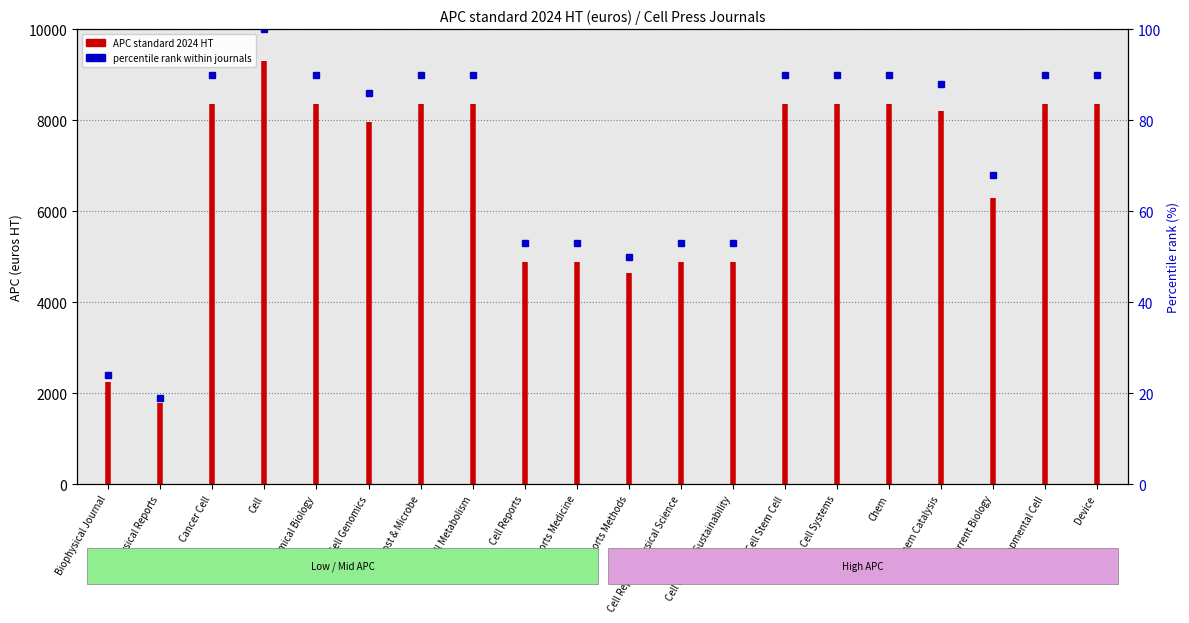

Does the chart display data point markers on the line(s)?

No